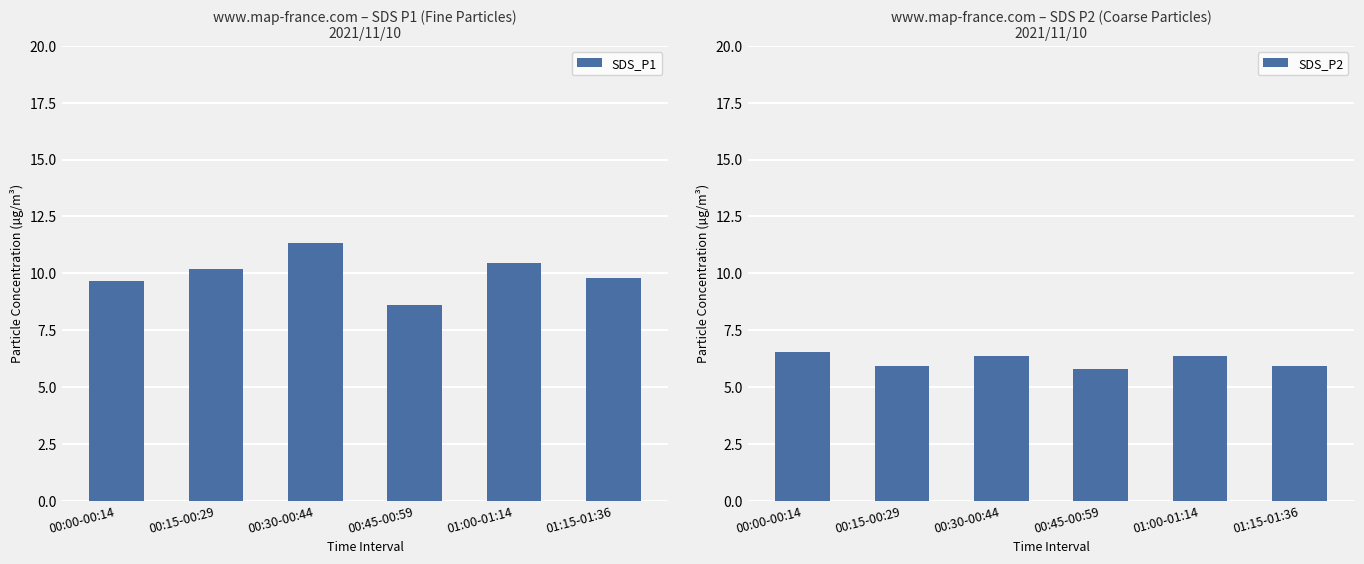

List the series in order of their overall mean, lowest first.

SDS_P2, SDS_P1